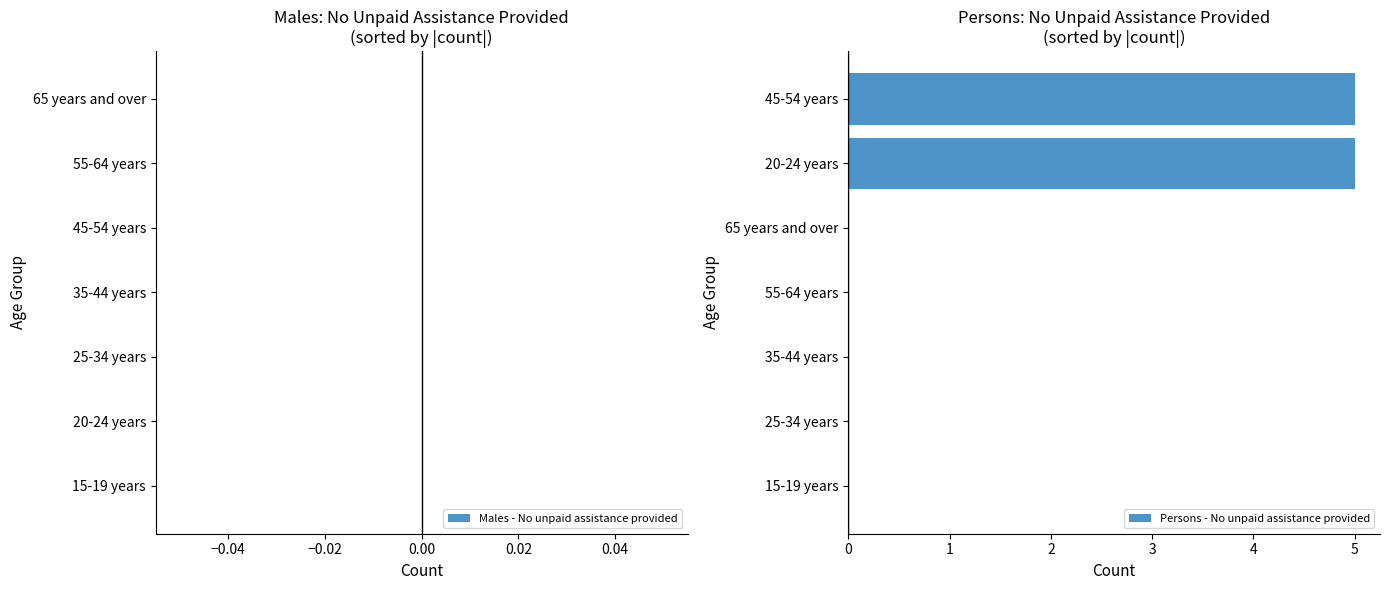

Is it true that the value at 65 years and over is 0?

True